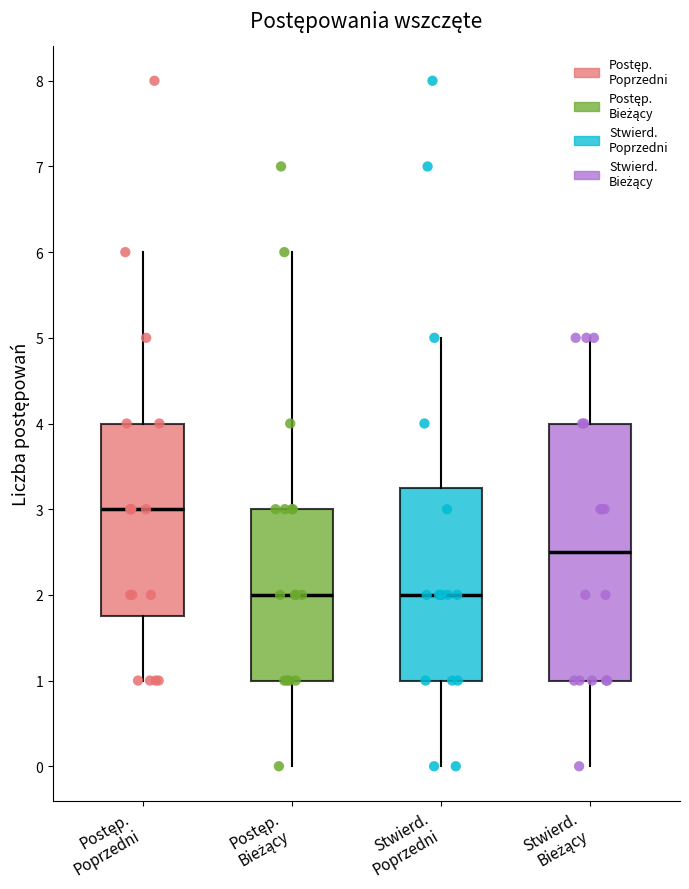

Which box has the highest median line?

Postęp. Poprzedni